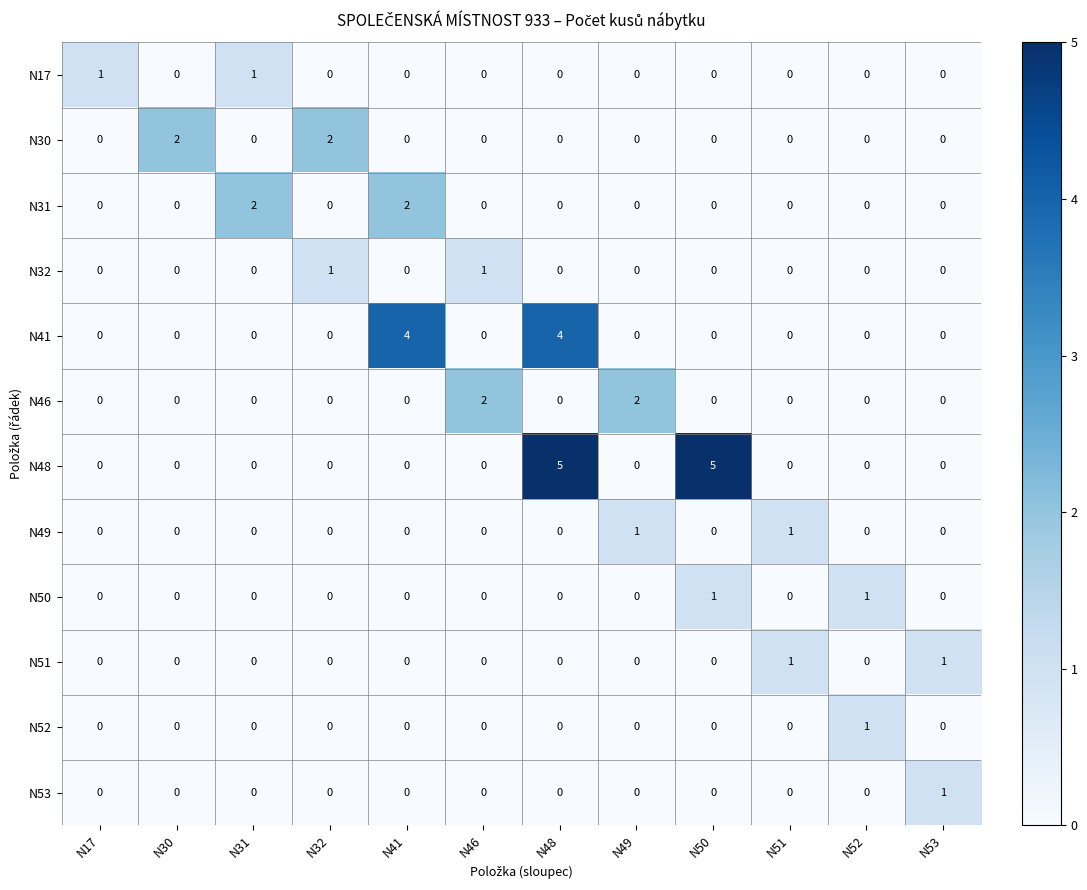

Which series has the largest range (max minus min)?

N48